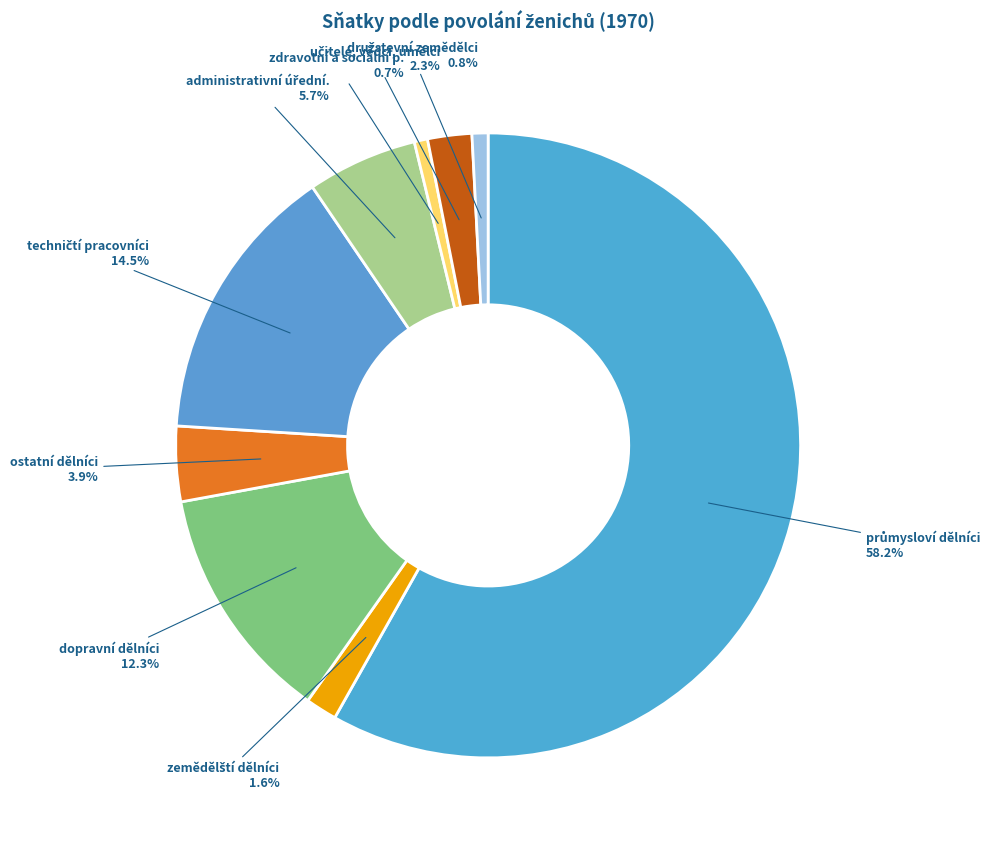

Count the number of slices in the pie.

9